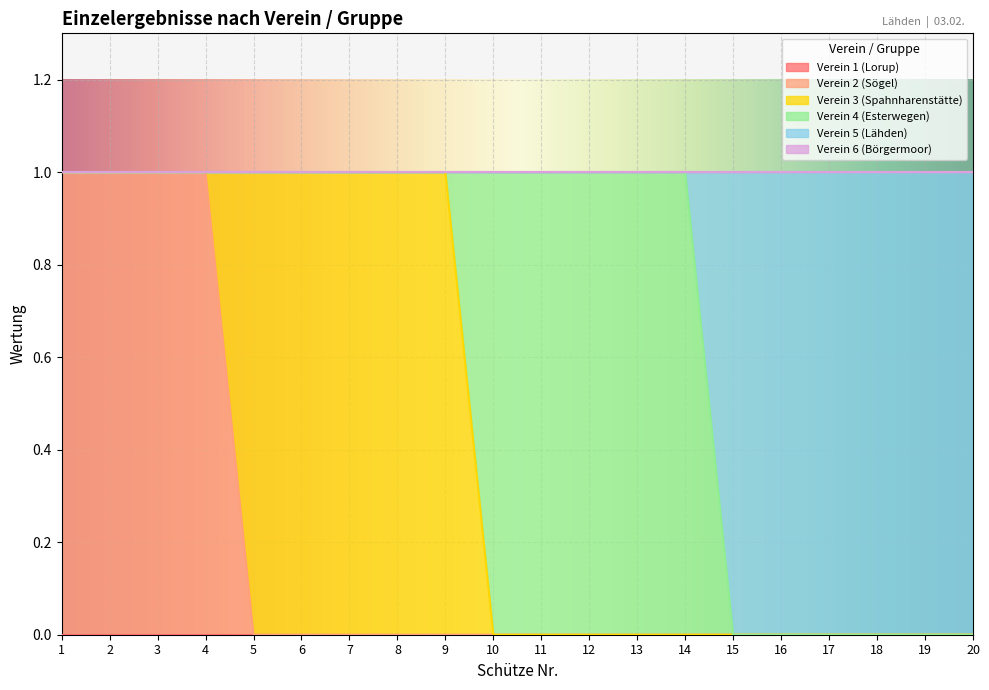

Is the value of Verein 5 (Lähden) at 13 greater than the value of Verein 3 (Spahnharenstätte) at 1?

No